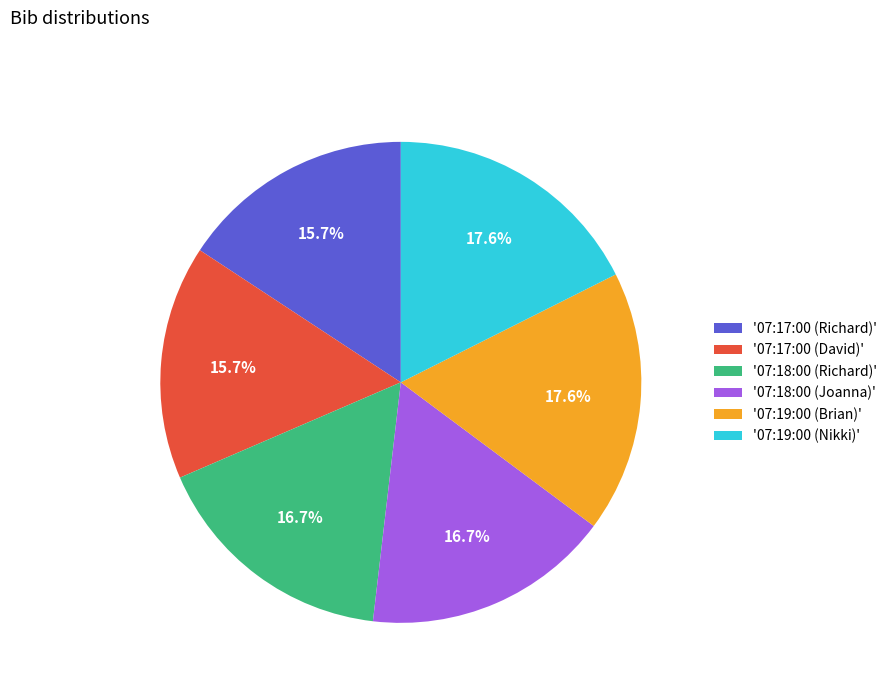

Is '07:18:00 (Richard)' the majority of the pie?

No